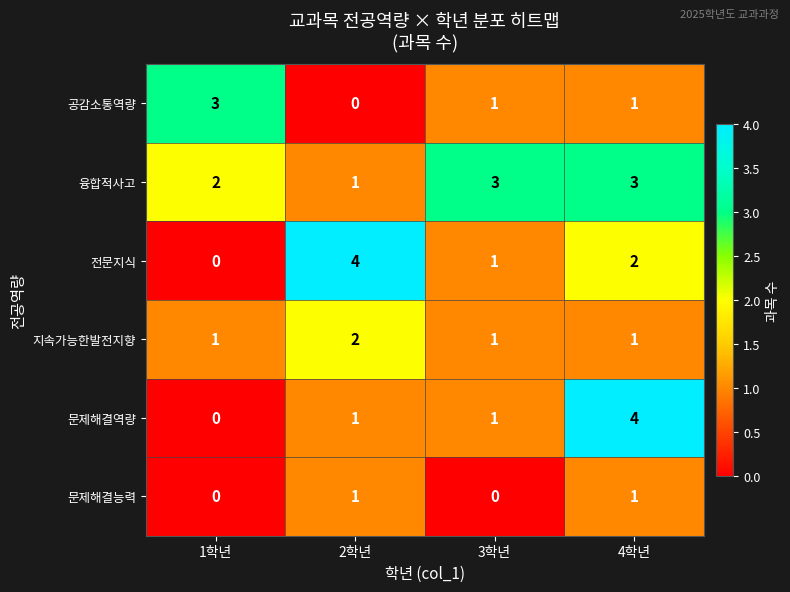

What is the spread (max minus min) of values at 3학년?

3